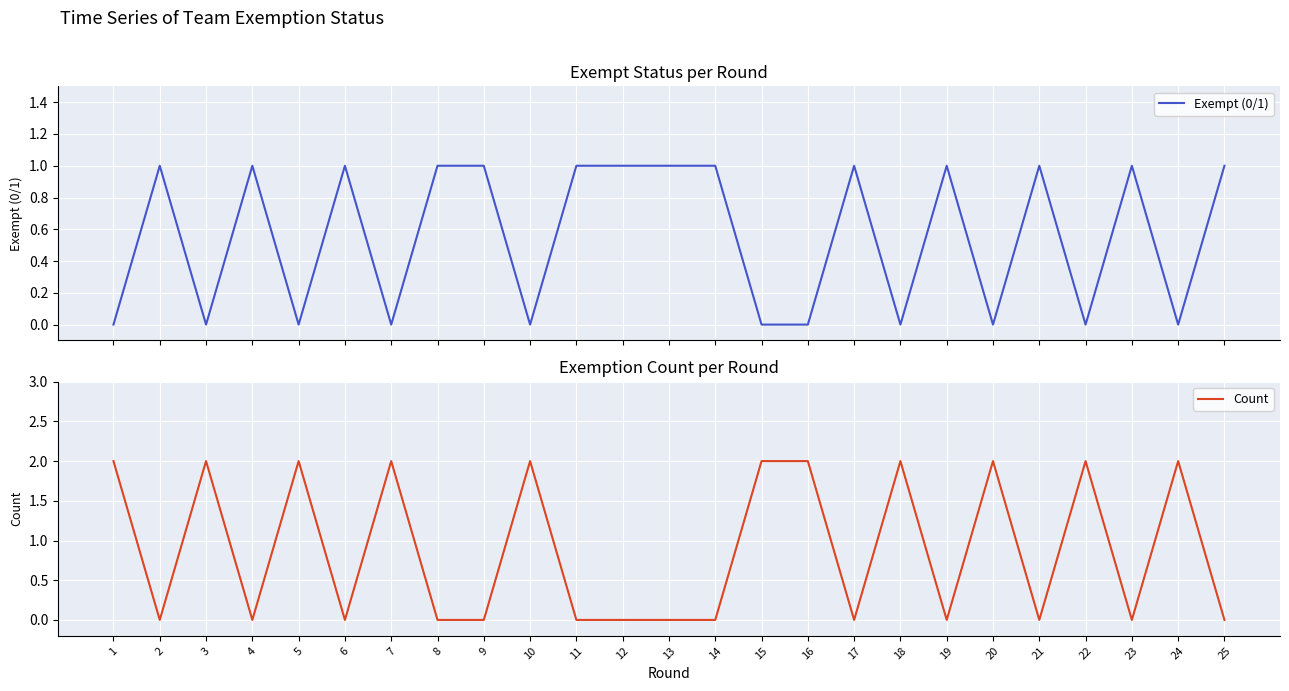

Which series has the largest total across all categories?

Count